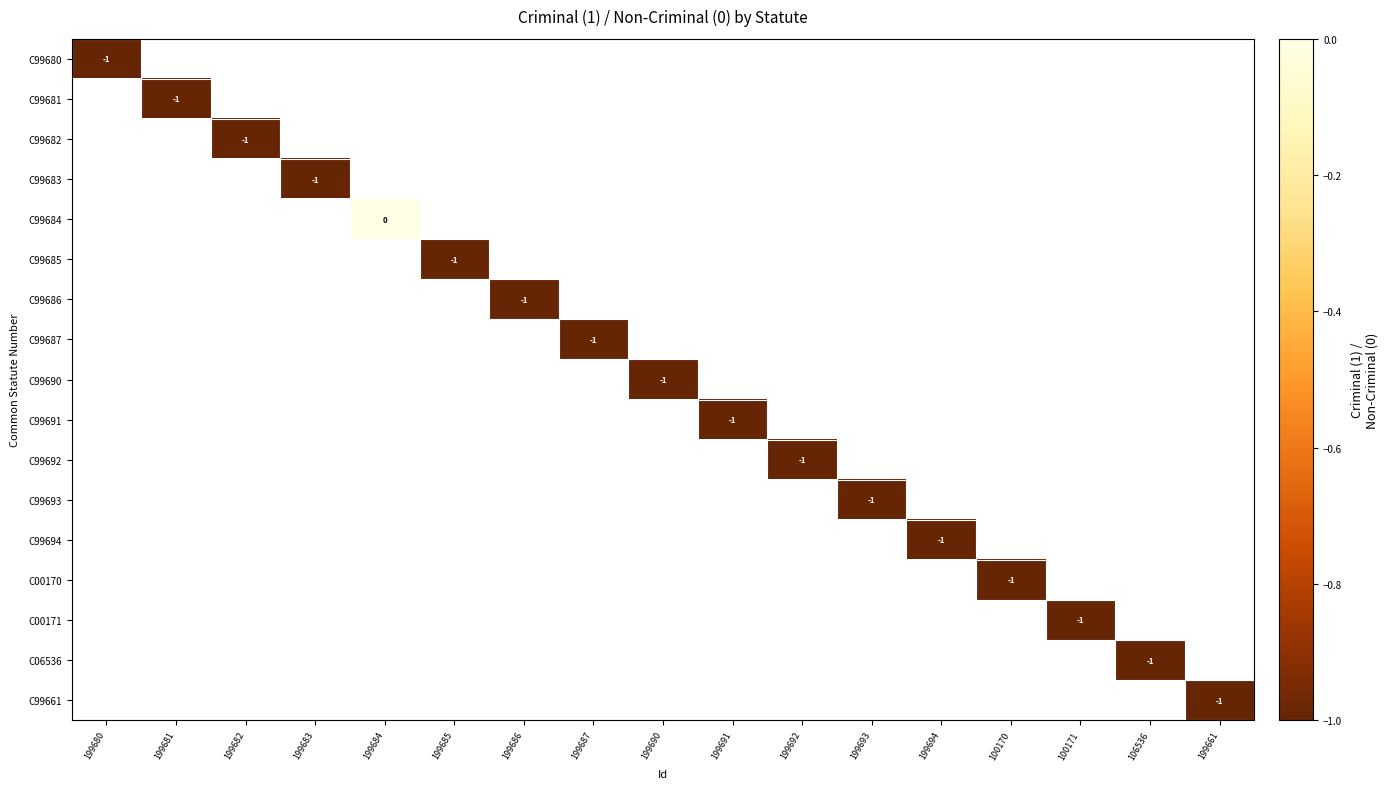

How many data points does each series have?

17